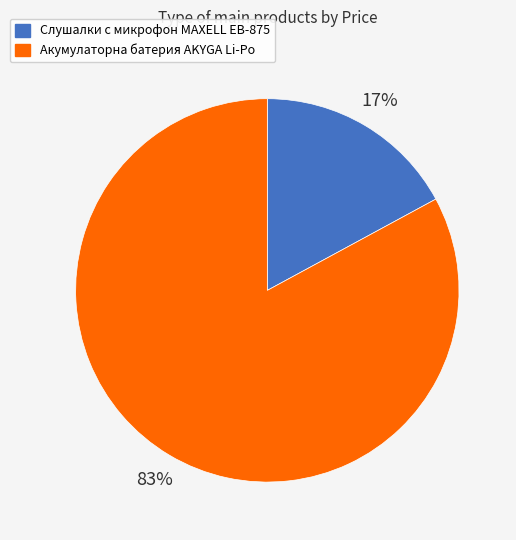

Does Акумулаторна батерия AKYGA Li-Po represent more than half of the total?

Yes